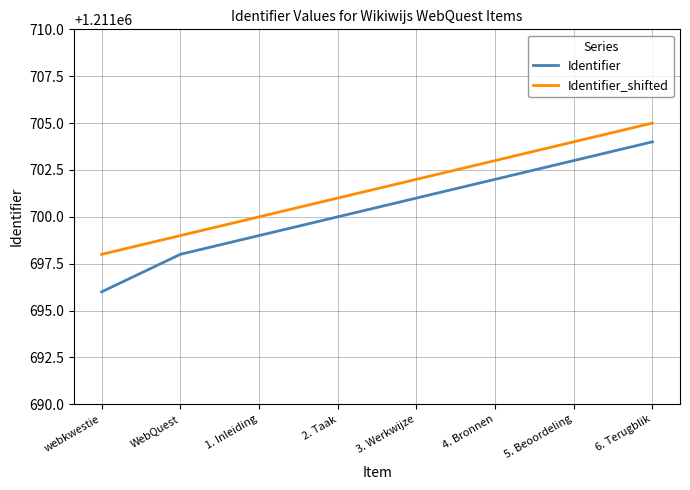

What is the maximum value shown in the chart?

1211705